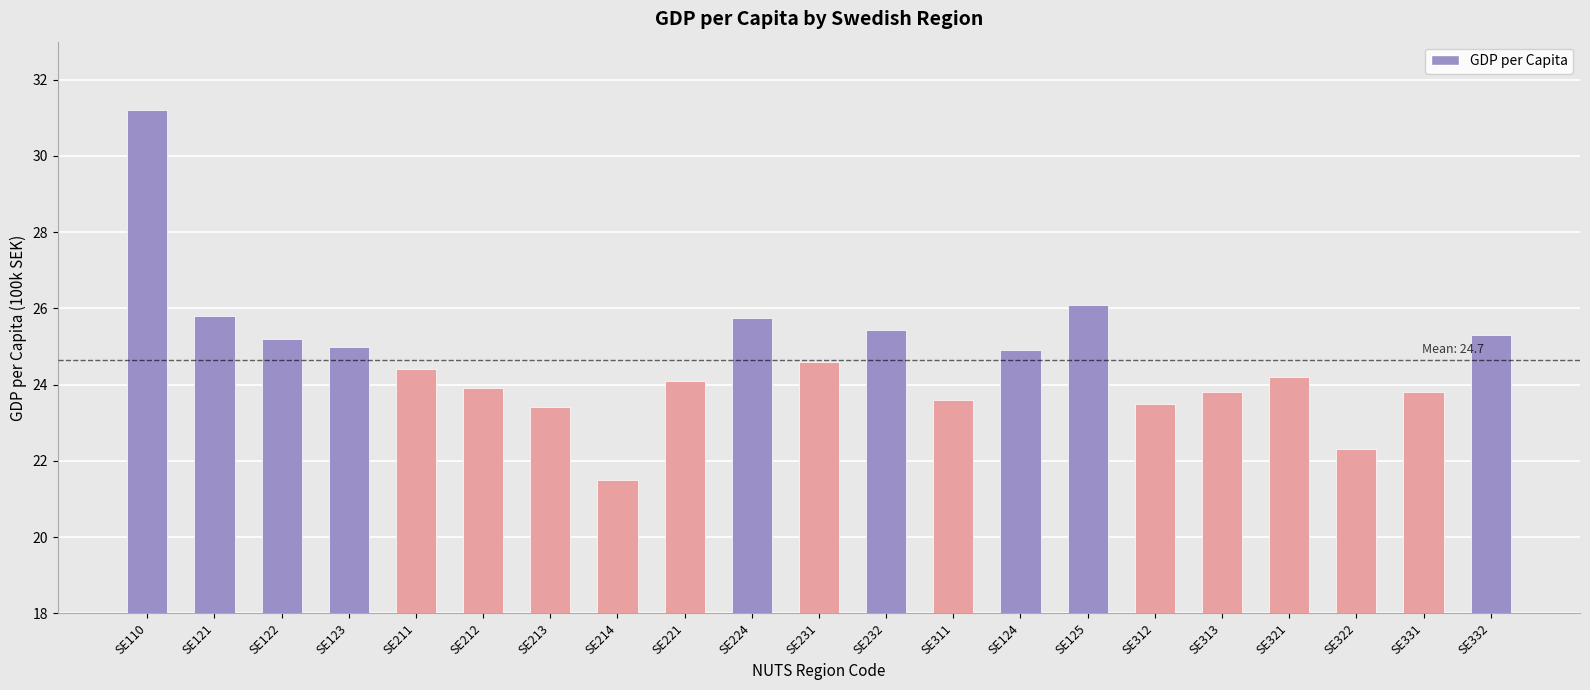

Which label corresponds to the smallest value in the chart?

SE214